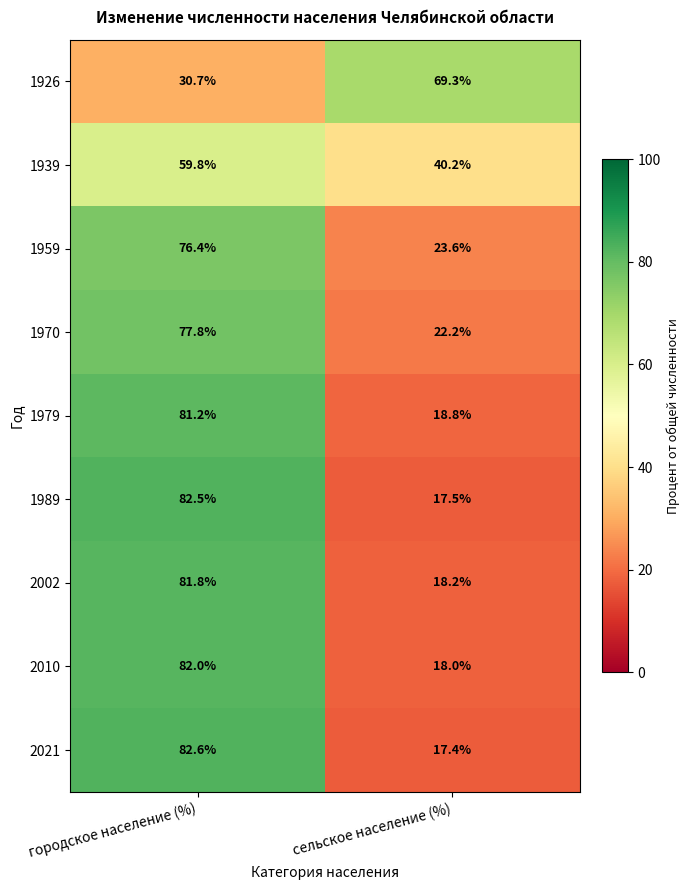

What is the difference between the maximum and minimum values in the 1970 series?

55.6